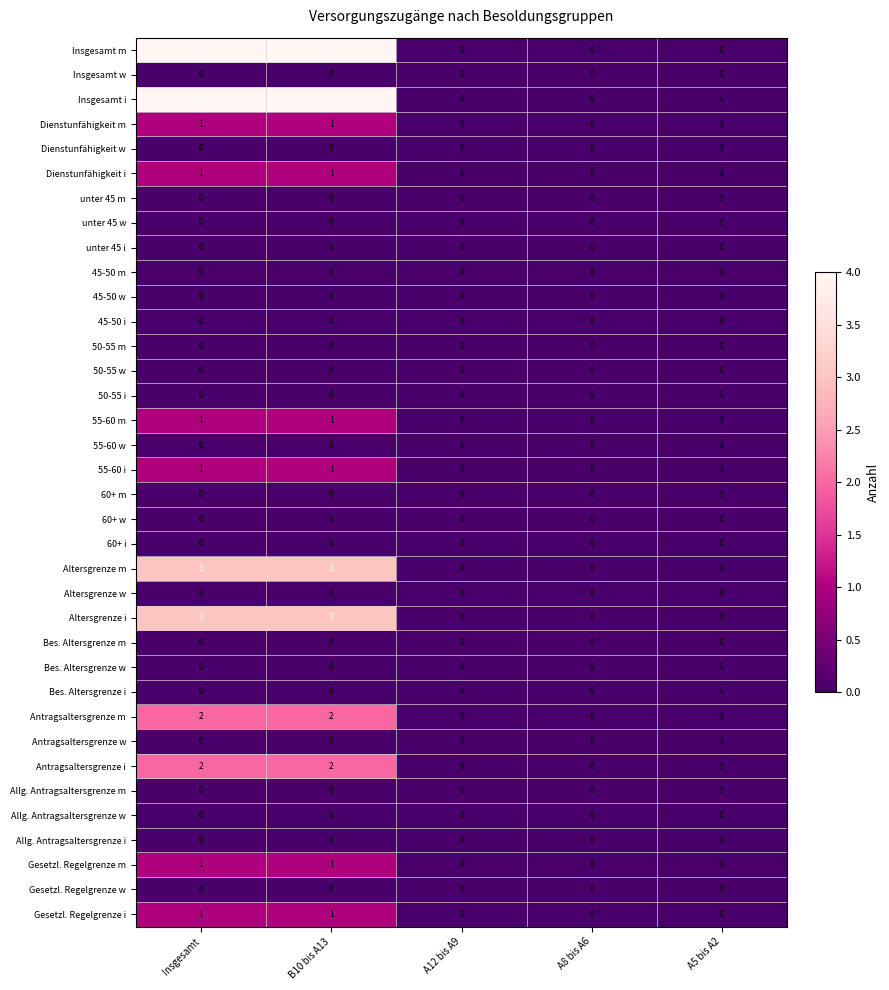

Is it true that 55-60 m equals 0 at A12 bis A9?

True